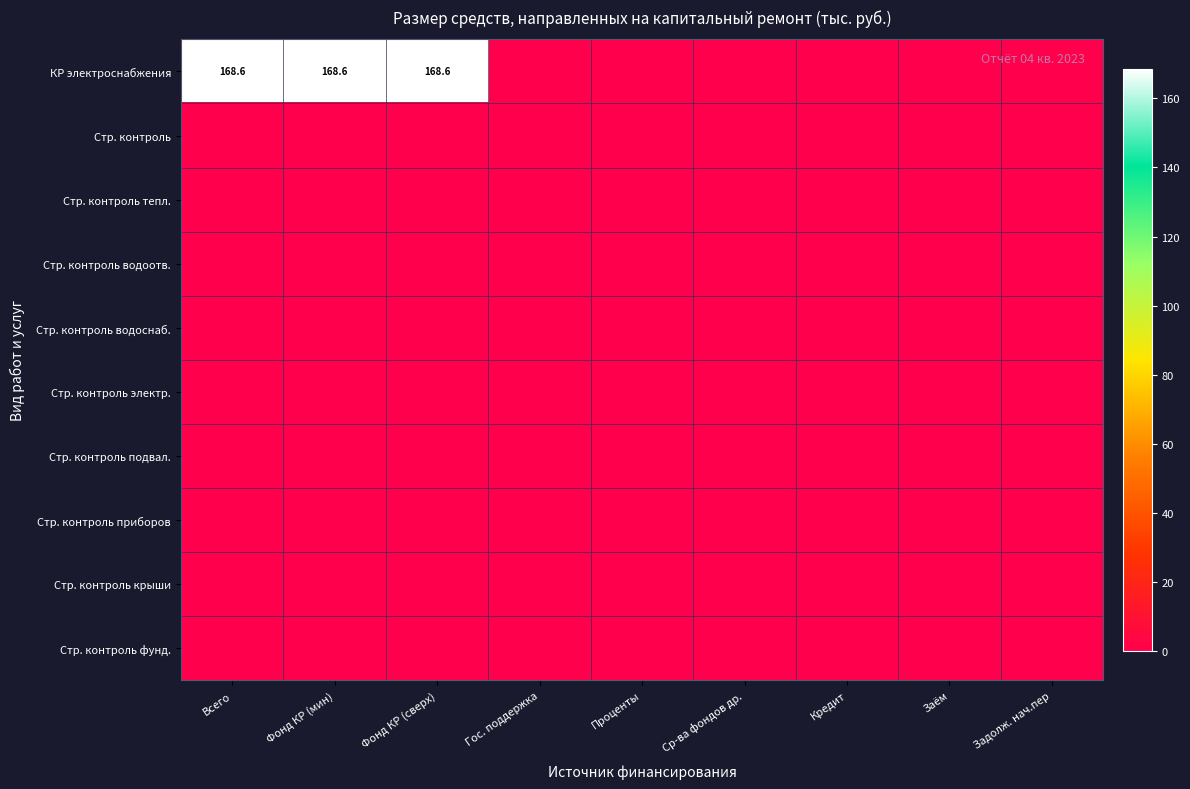

Is the value of Стр. контроль at Кредит greater than the value of Стр. контроль водоотв. at Заём?

No